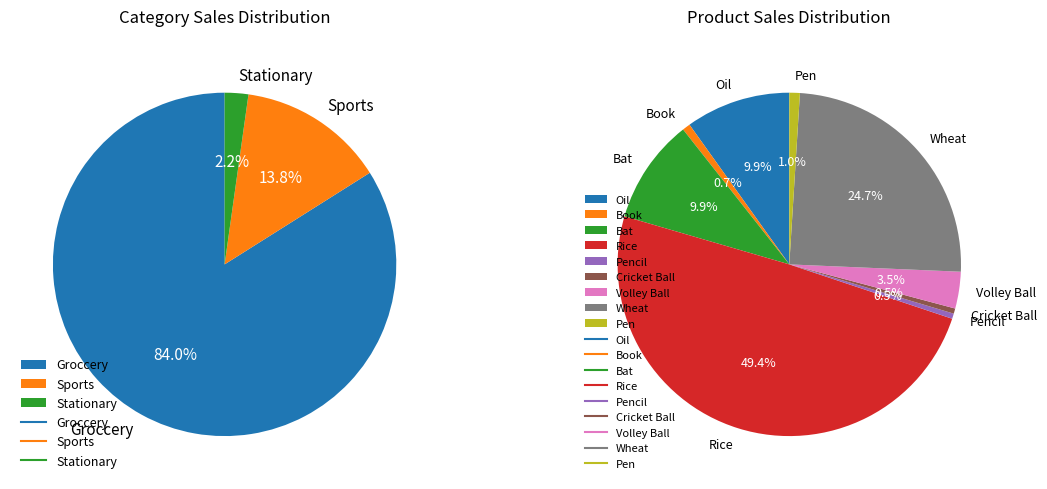

Which slice is the largest?

Rice